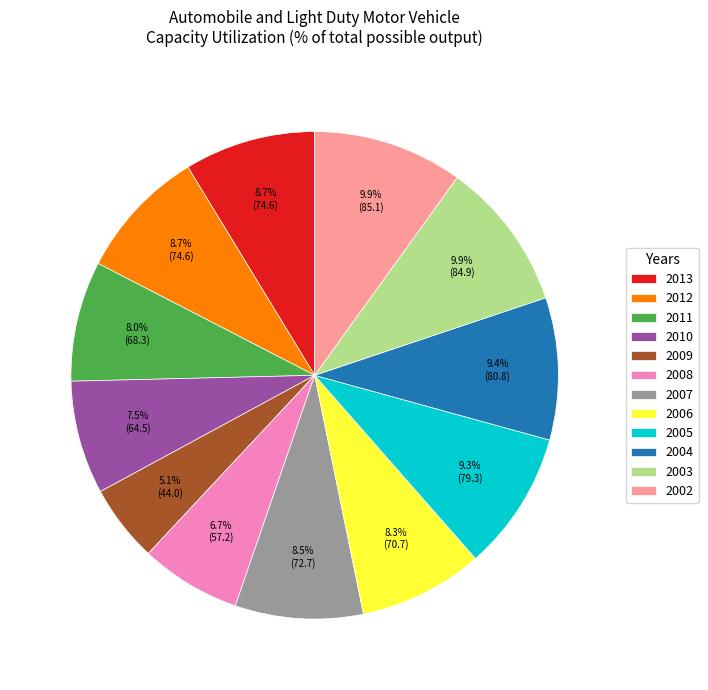

The 2004 slice represents 9% of the pie. True or false?

True